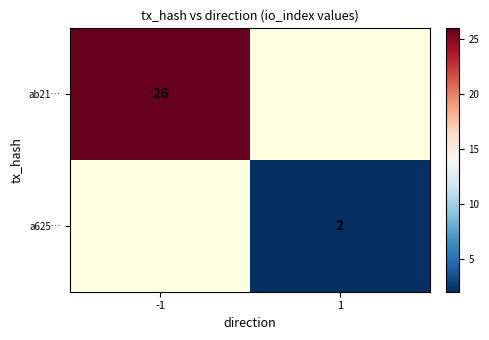

The value of ab21… at -1 is 26. True or false?

True